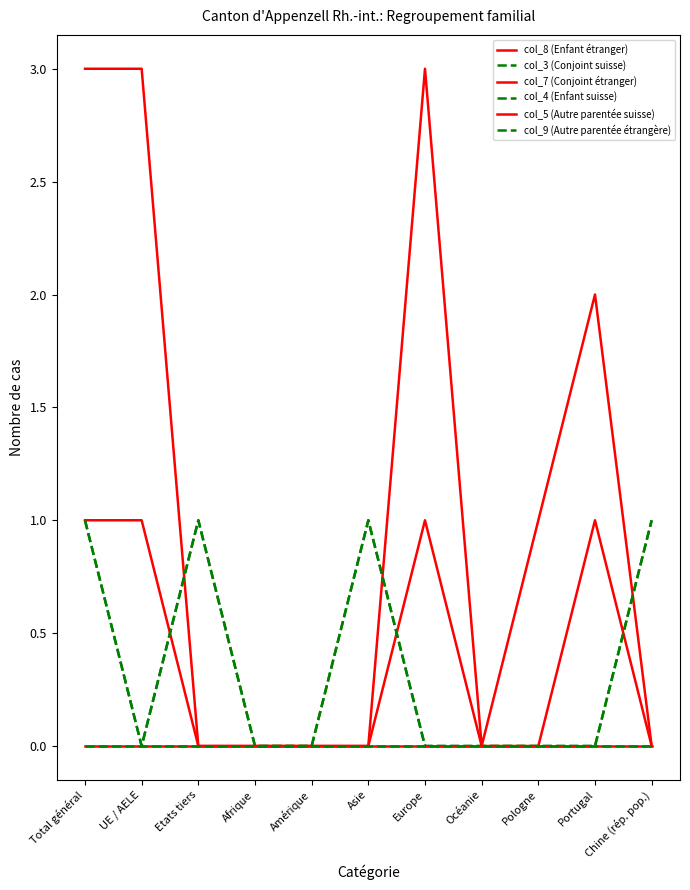

Does the chart have visible grid lines?

No